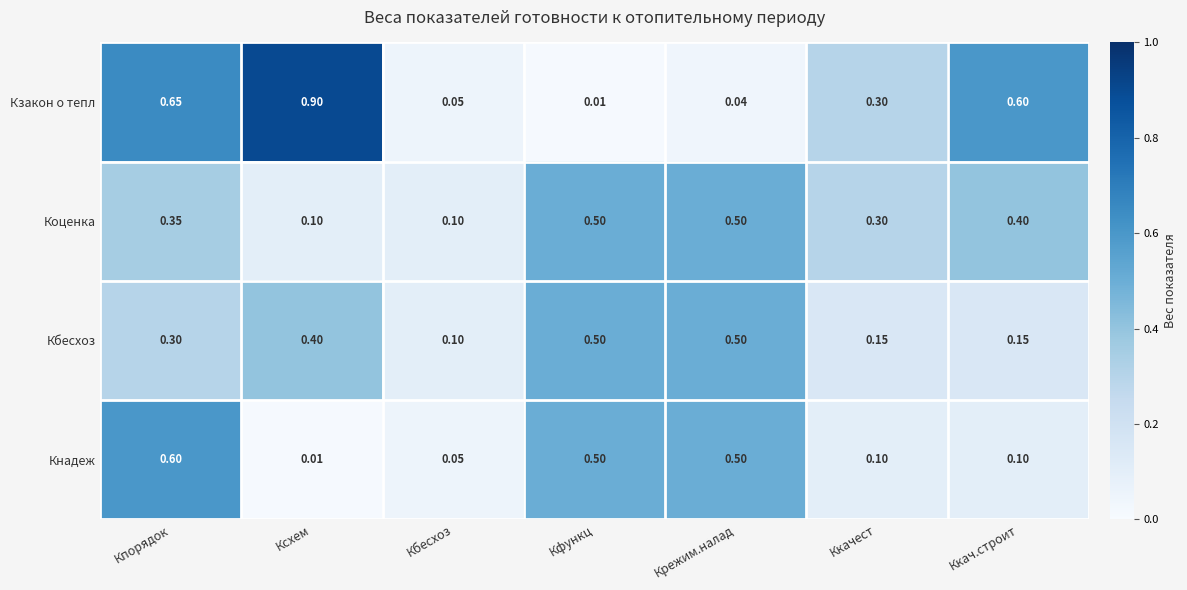

List the series in order of their overall mean, highest first.

Кзакон о тепл, Коценка, Кбесхоз, Кнадеж